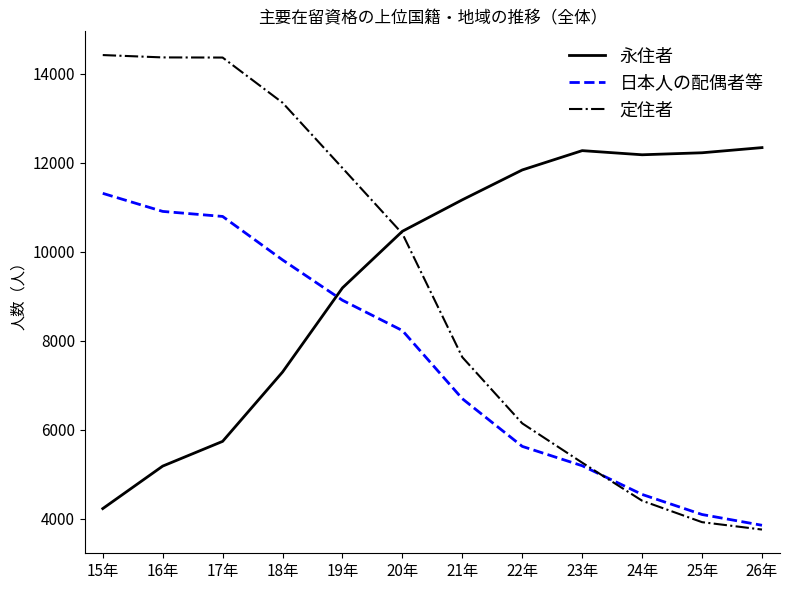

What is the difference between the maximum and second lowest values in the 日本人の配偶者等 series?

7218